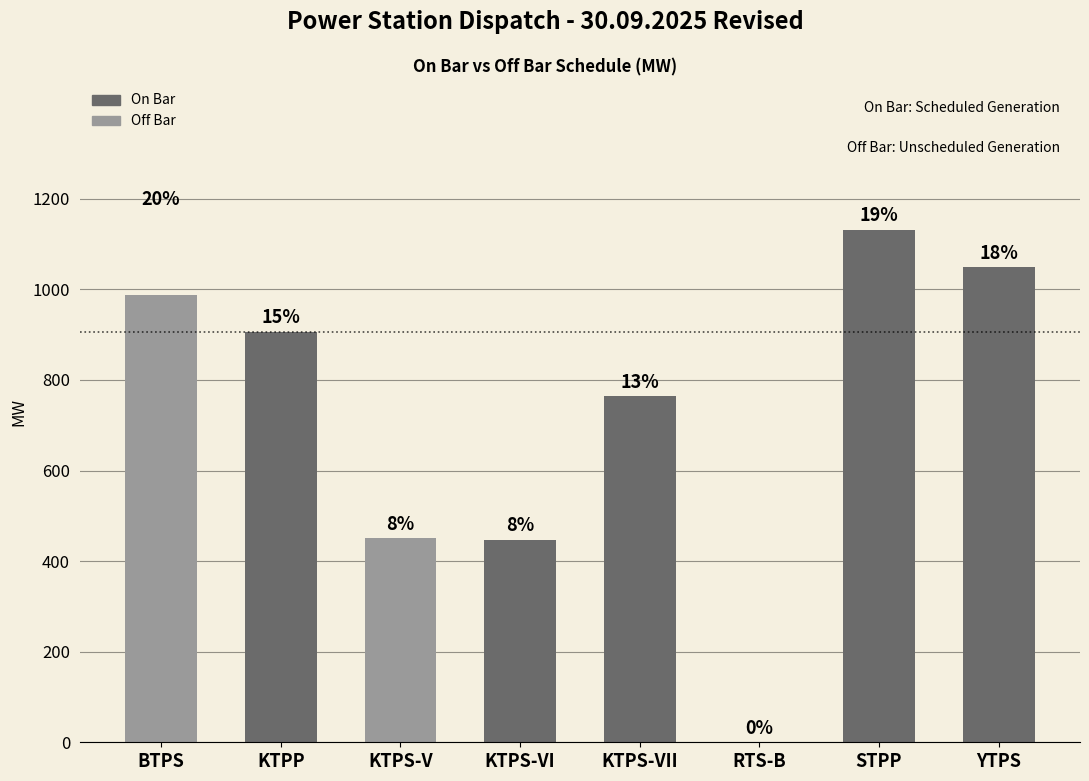

What is the difference between the maximum and minimum values in the Off Bar series?

988.2